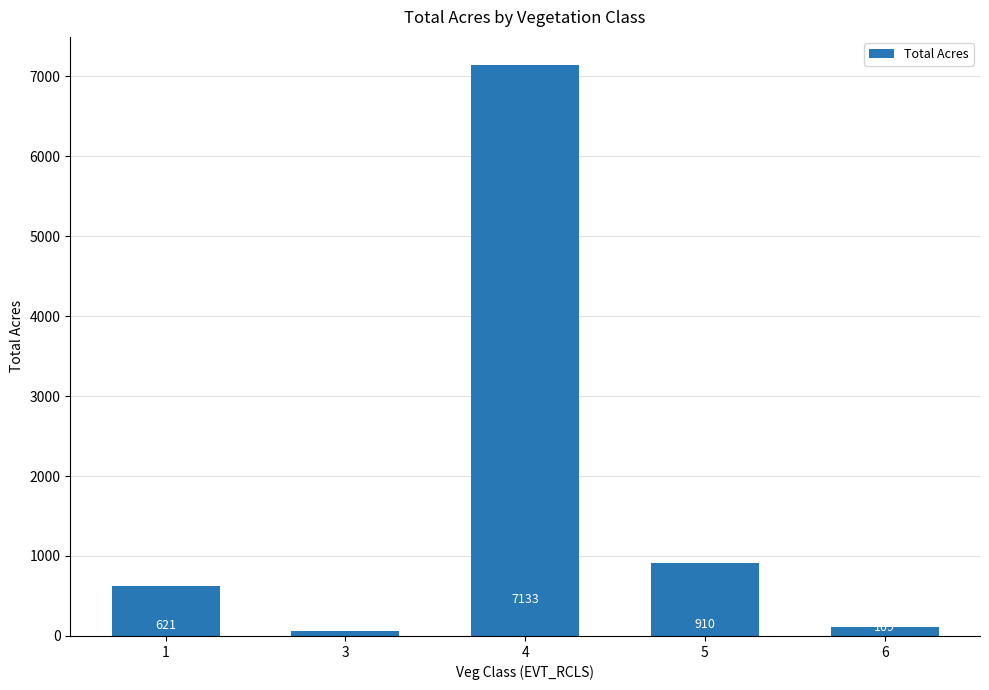

What is the average value?

1766.6